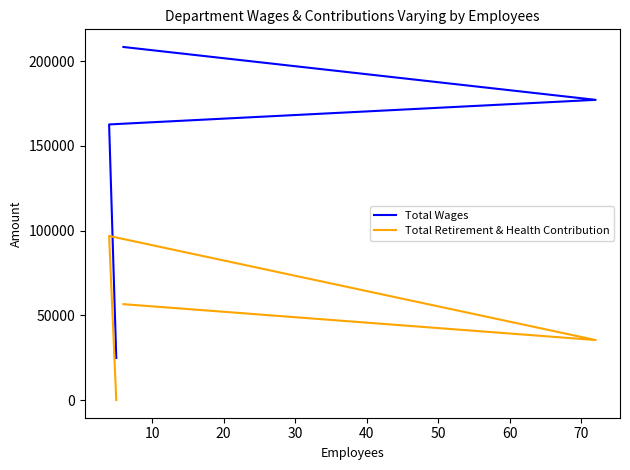

Which series has the largest range (max minus min)?

Total Wages